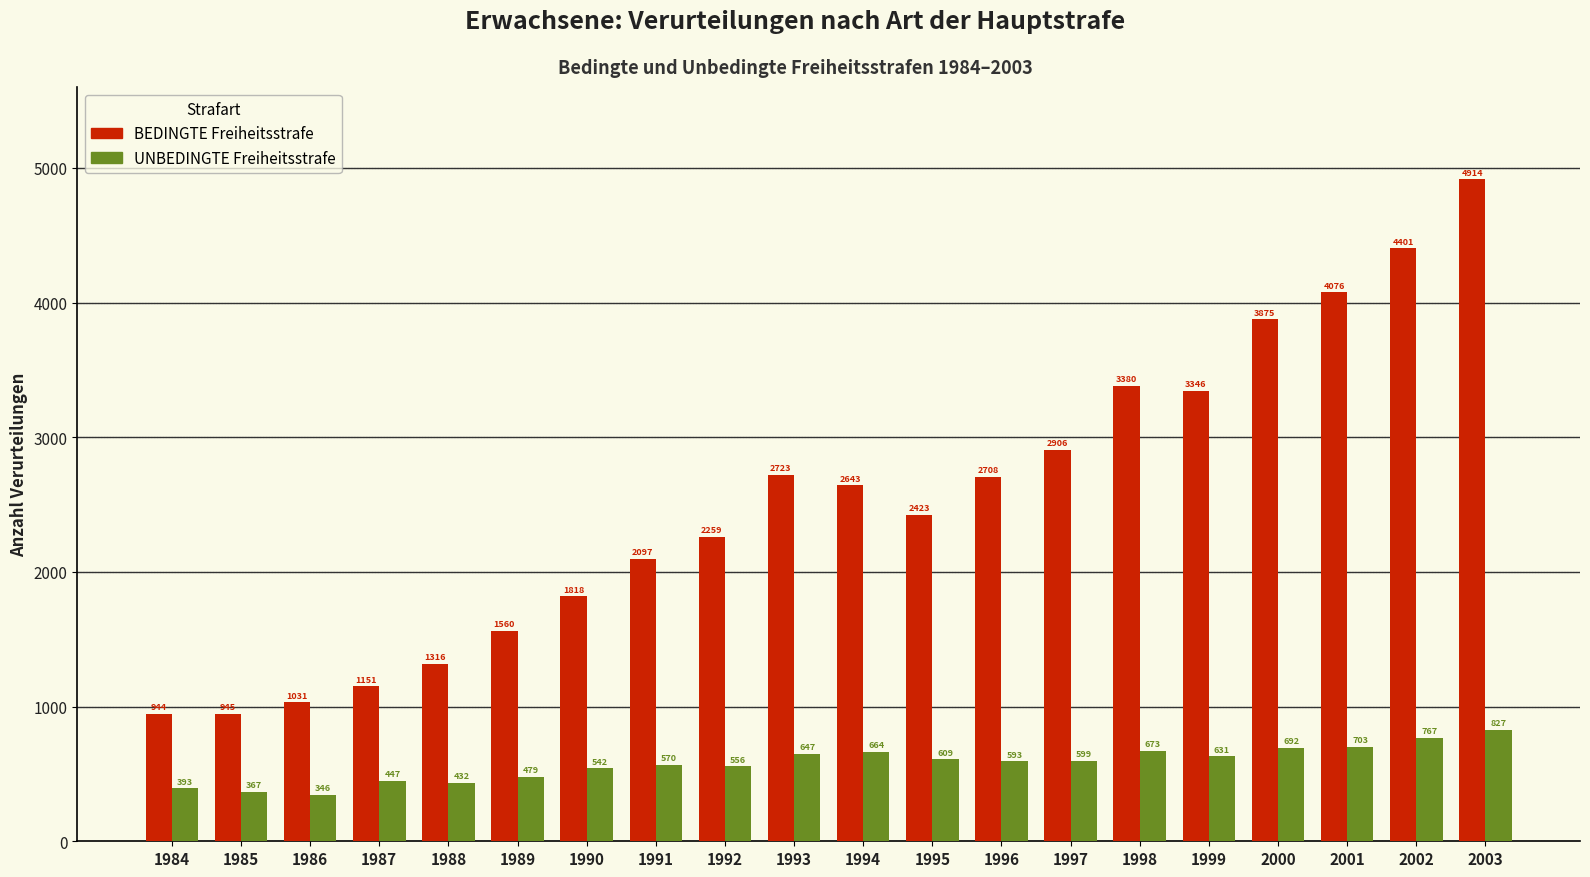

Which series changed the most between 1994 and 2003?

BEDINGTE Freiheitsstrafe